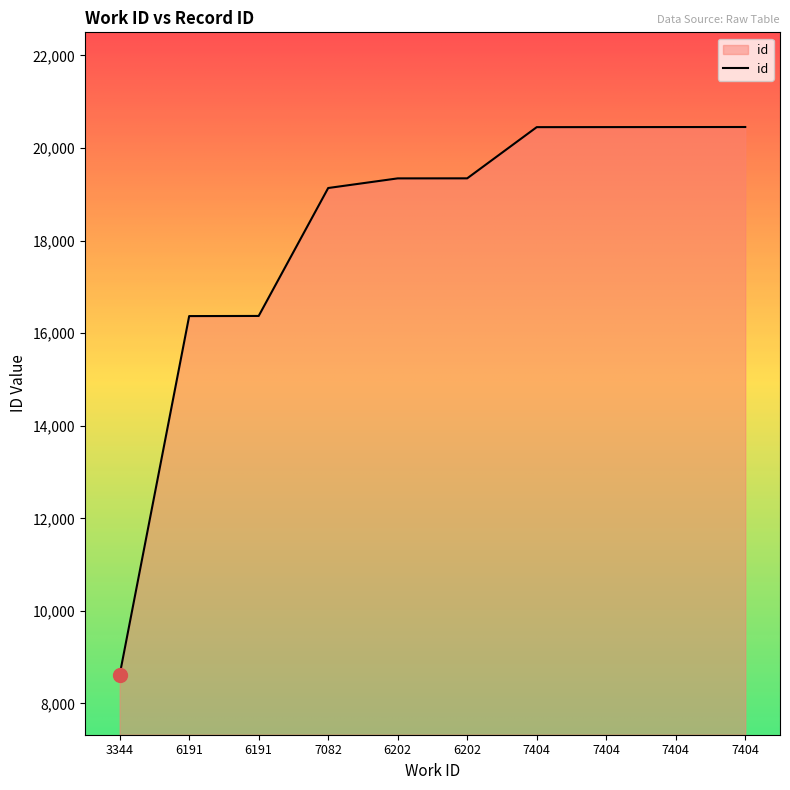

What is the maximum value shown in the chart?

20454